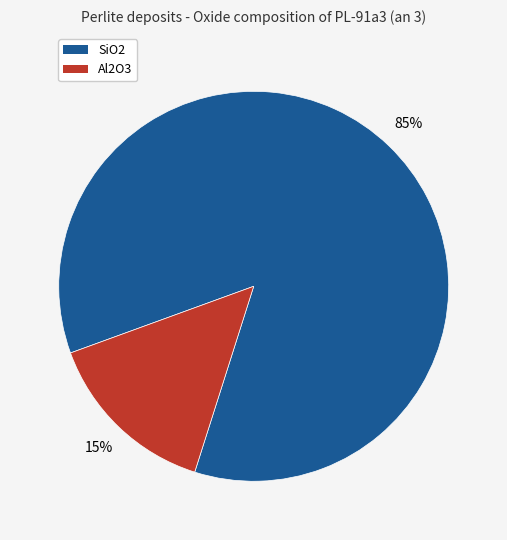

Is there a majority slice in this chart?

Yes